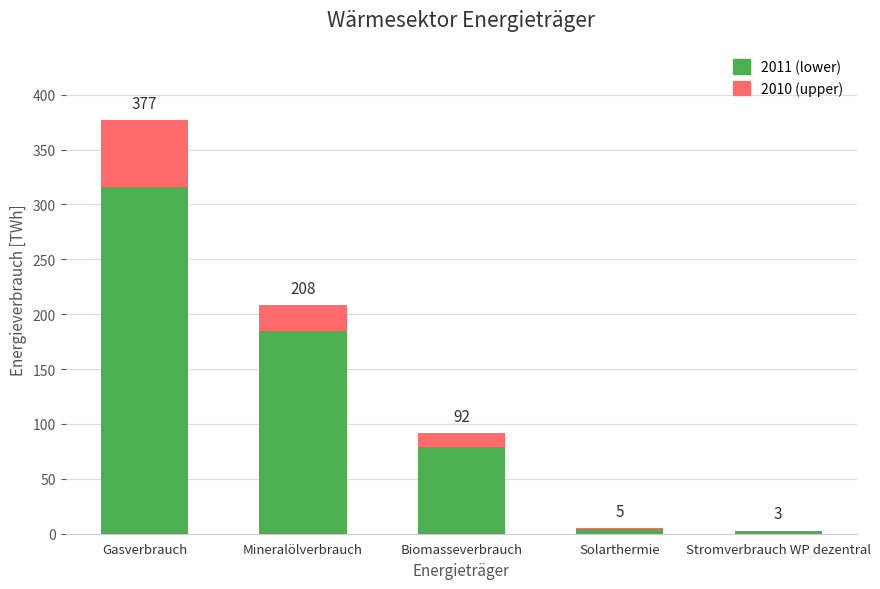

At which label does 2010 (upper) first exceed 13?

Gasverbrauch